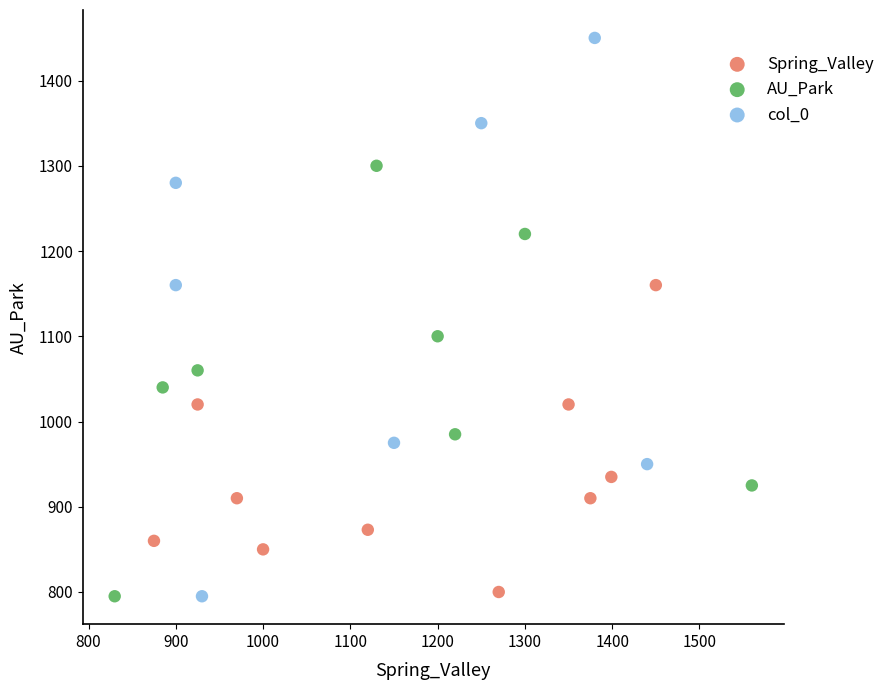

Which series has the widest spread of Y values?

col_0